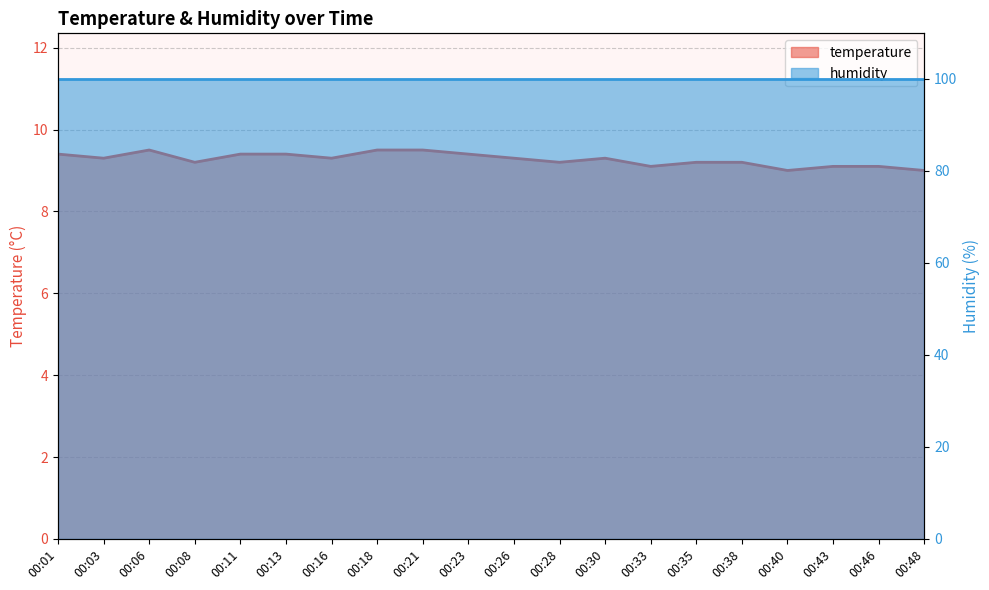

Reading right to left, list all the values displayed in this chart.

9.0	9.1	9.1	9.0	9.2	9.2	9.1	9.3	9.2	9.3	9.4	9.5	9.5	9.3	9.4	9.4	9.2	9.5	9.3	9.4